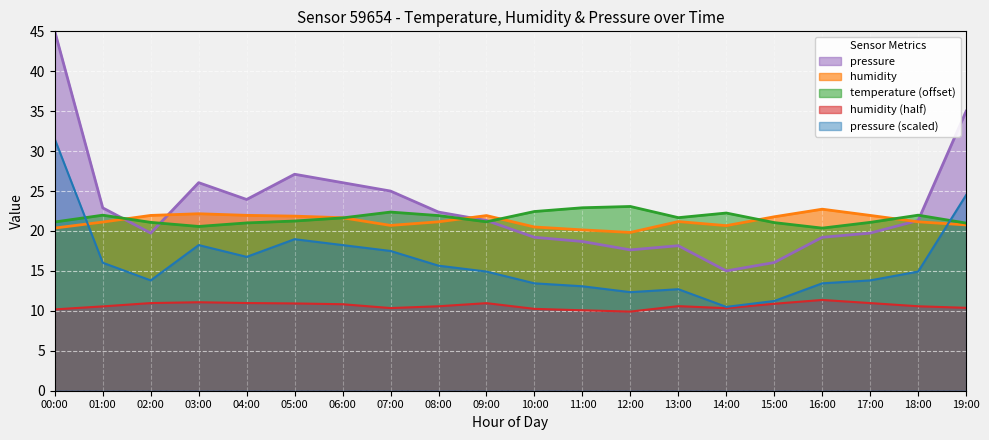

How many distinct data groups are displayed?

5